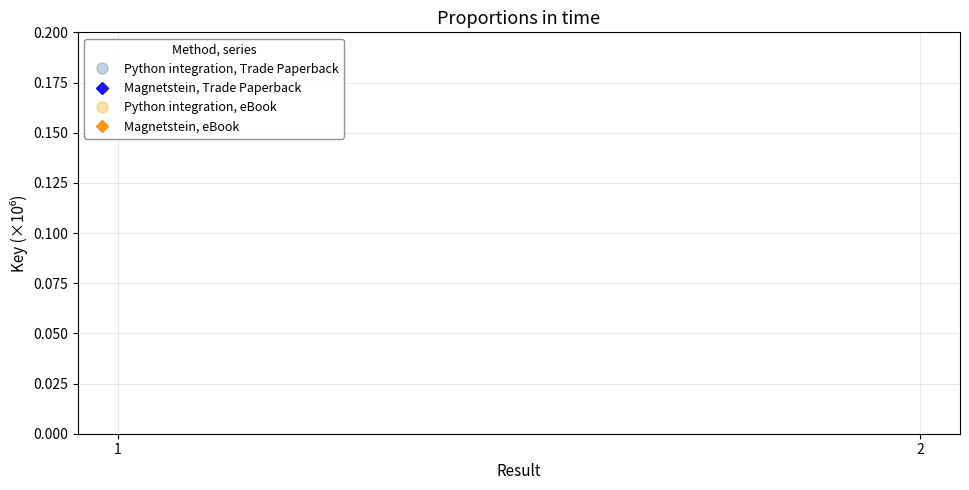

Which series has the largest total across all categories?

Python integration, Trade Paperback